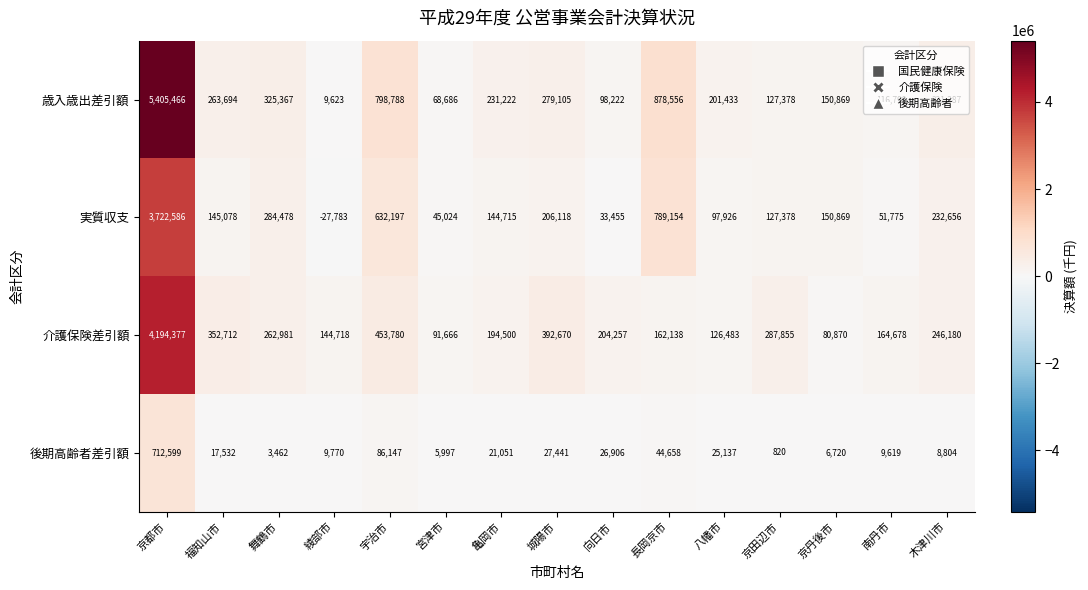

Which series has the widest spread of values?

歳入歳出差引額